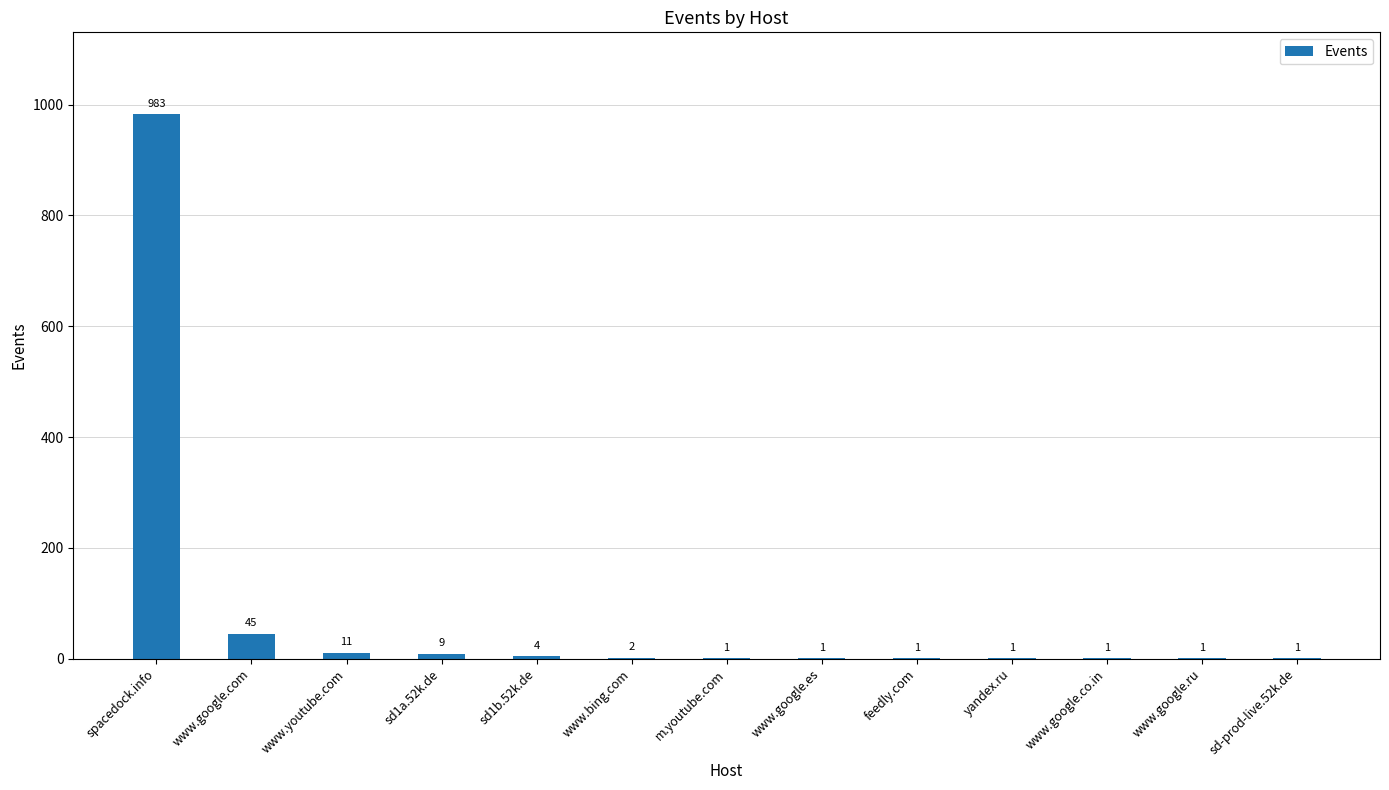

Is it true that the value at sd1a.52k.de is 9?

True